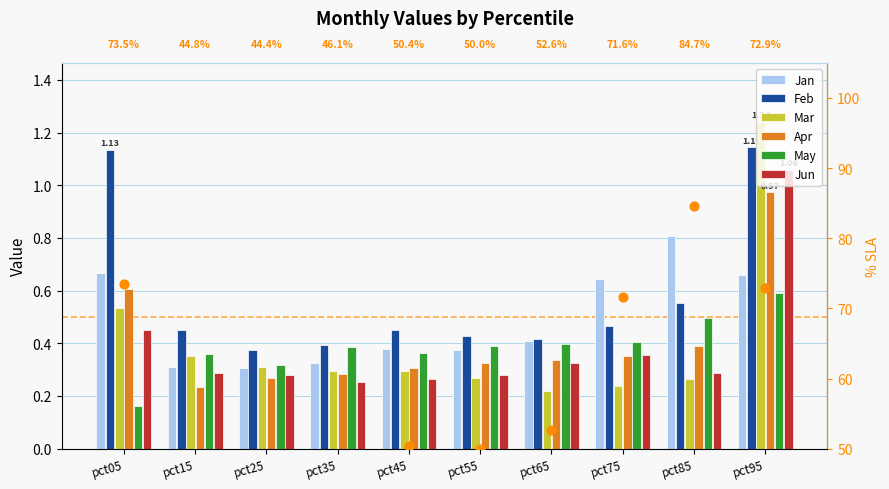

What is the total value across all series at pct55?

2.1